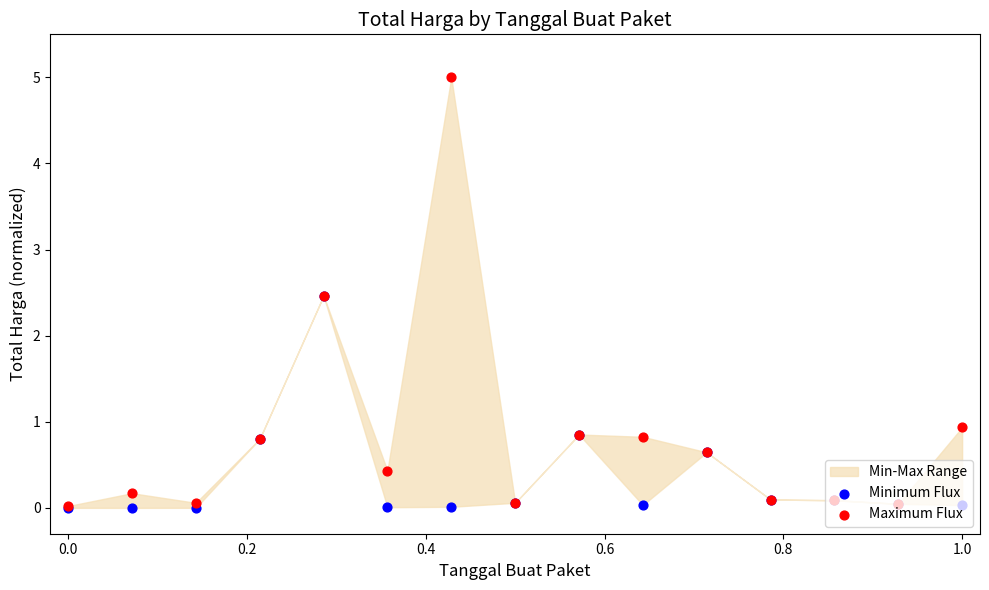

Which series reaches the minimum Y coordinate?

Minimum Flux